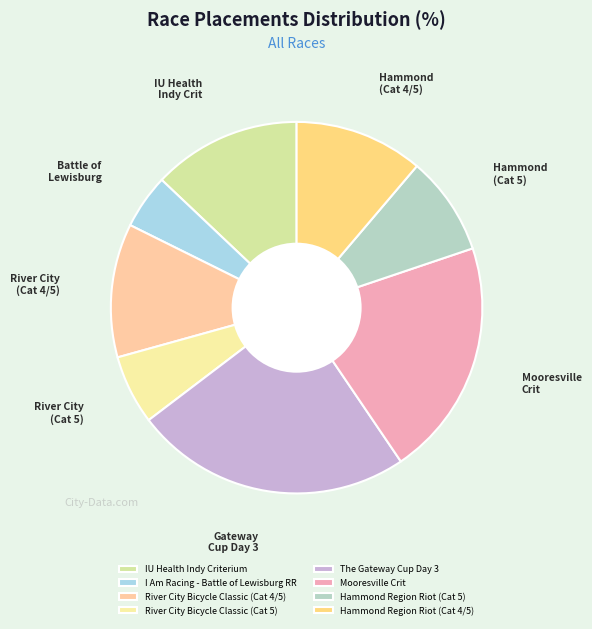

Count the number of slices in the pie.

8